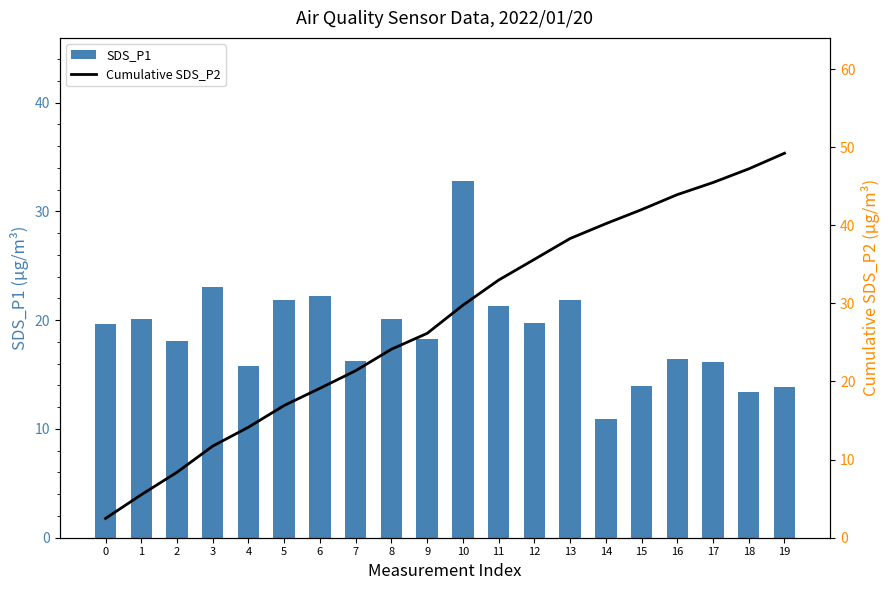

Rank the series by their average value, from lowest to highest.

SDS_P1, Cumulative SDS_P2